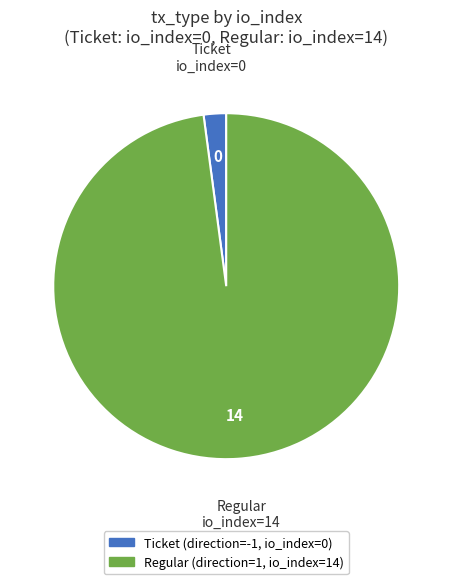

Is there any slice that represents more than half of the pie?

Yes